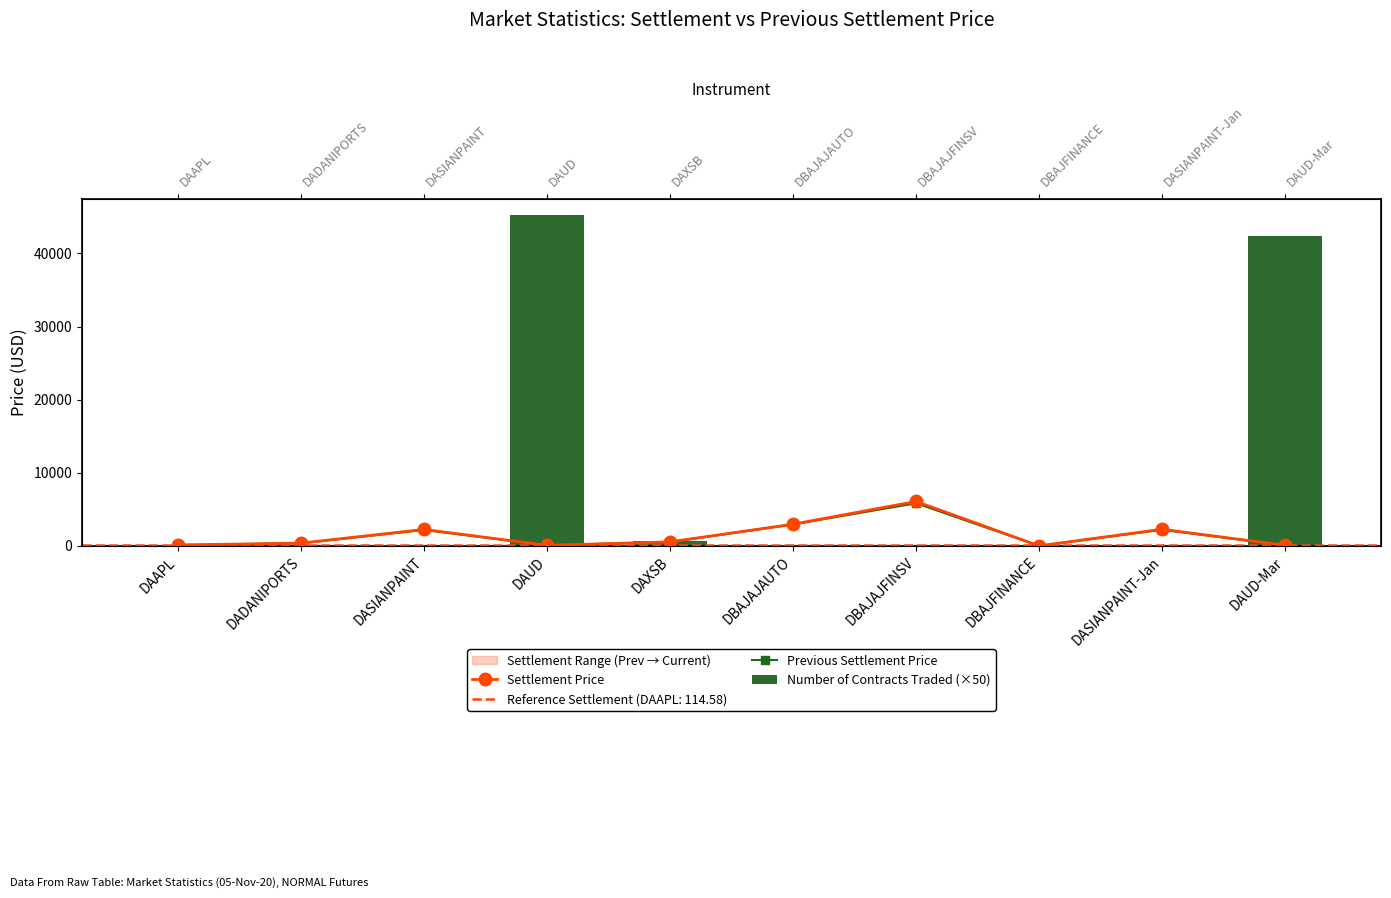

Which series has the widest spread of values?

Number of Contracts Traded (×50)